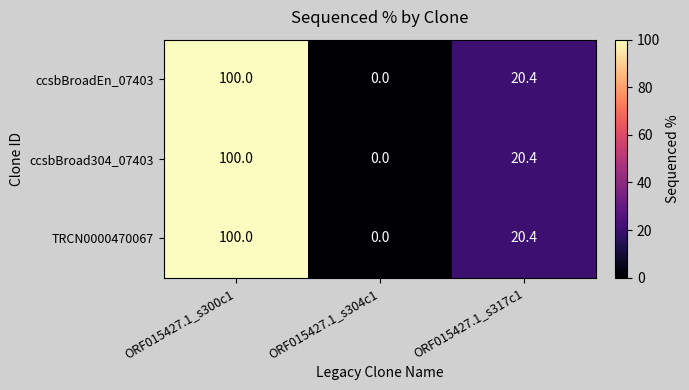

True or false: ccsbBroadEn_07403 has a value of -54.2 at ORF015427.1_s304c1.

False